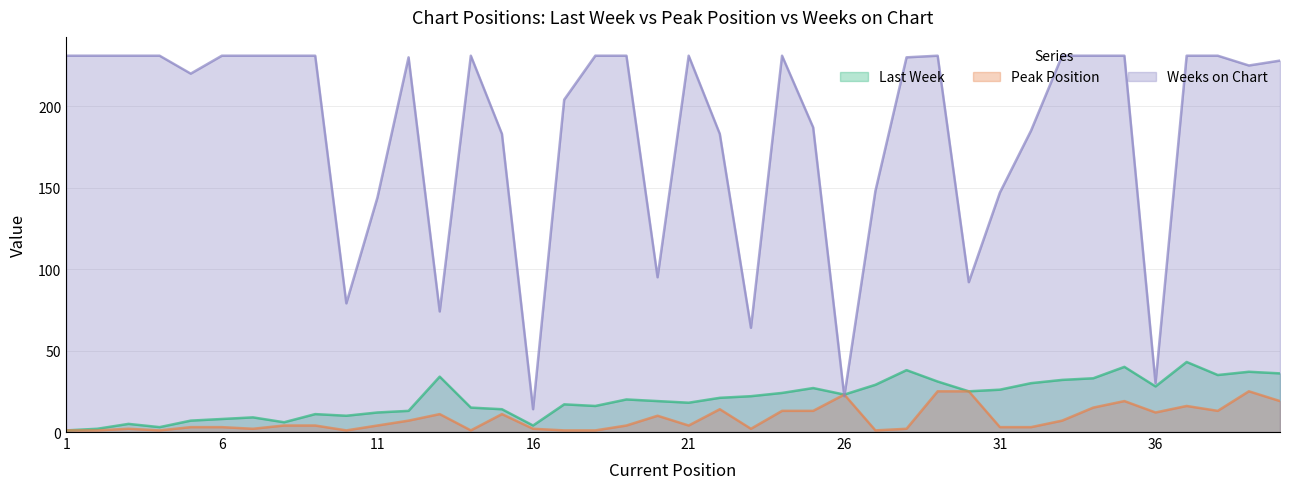

Where is the first local minimum for Last Week?

4